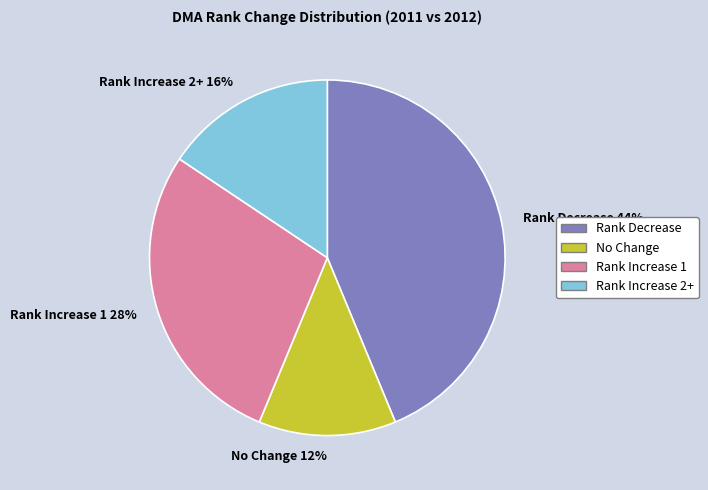

How many segments does this pie chart have?

4